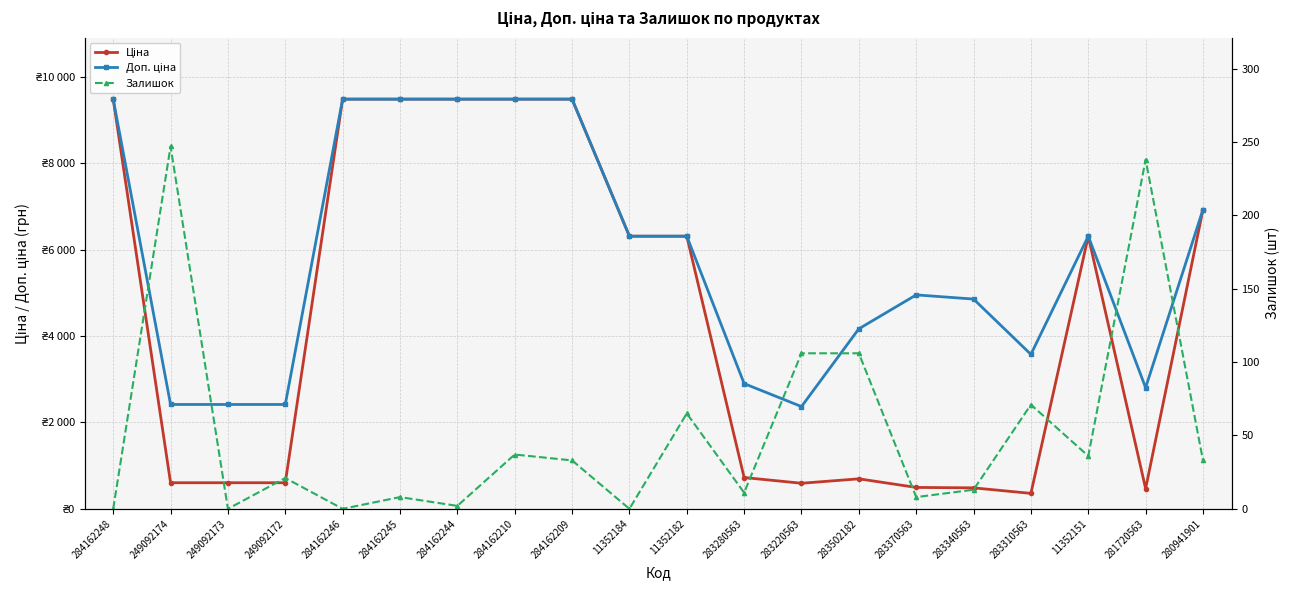

Where is Ціна nearest to the value 4918?

11352184